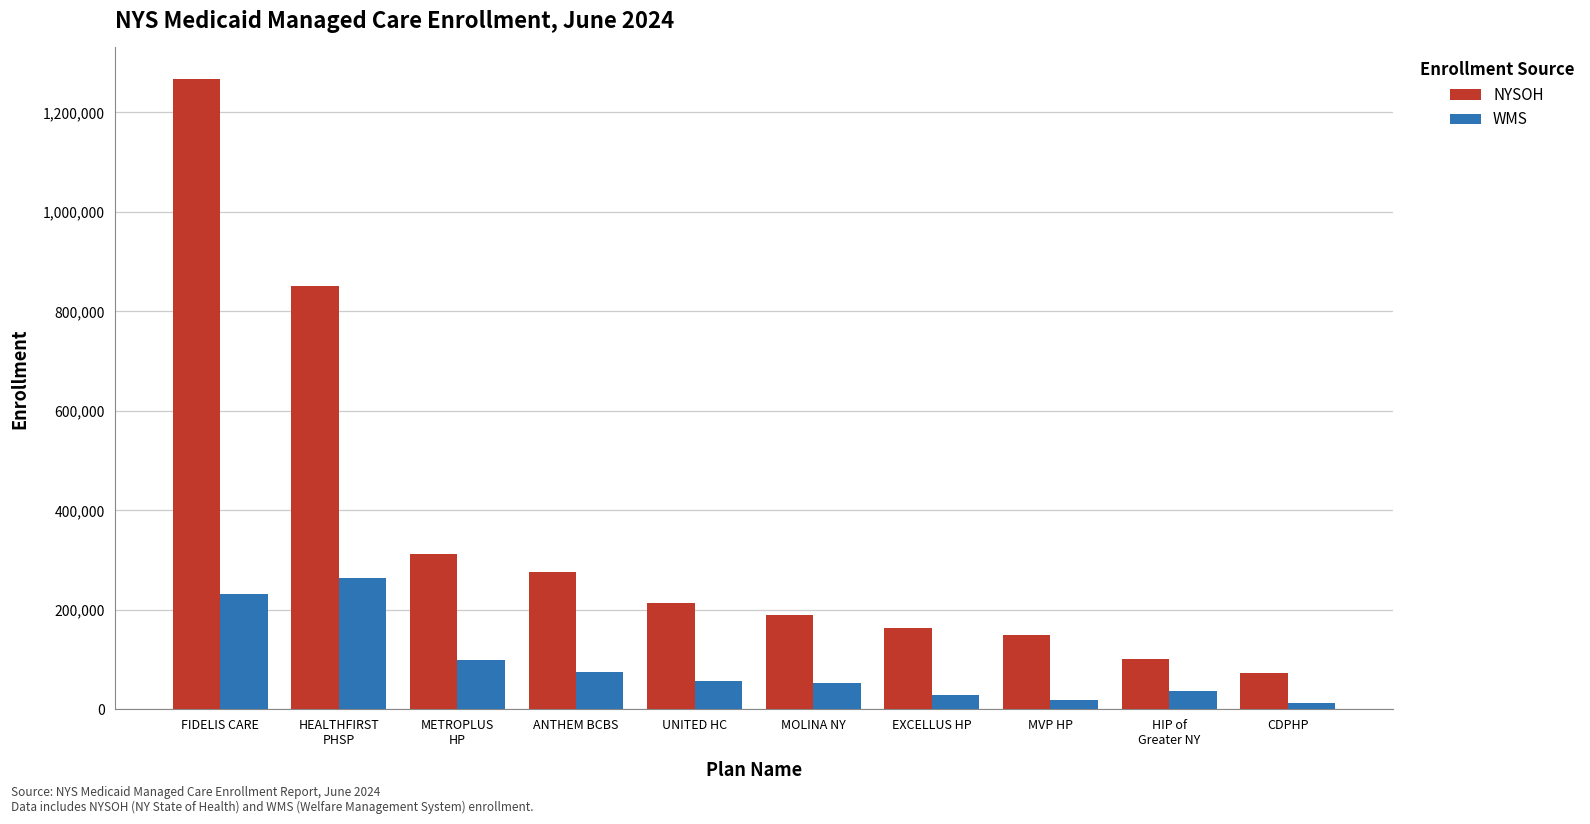

Which series has the widest spread of values?

NYSOH